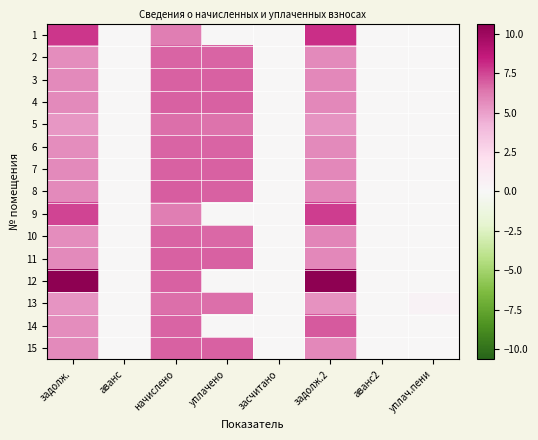

Rank the series at засчитано from lowest to highest value.

1, 2, 3, 4, 5, 6, 7, 8, 9, 10, 11, 12, 13, 14, 15